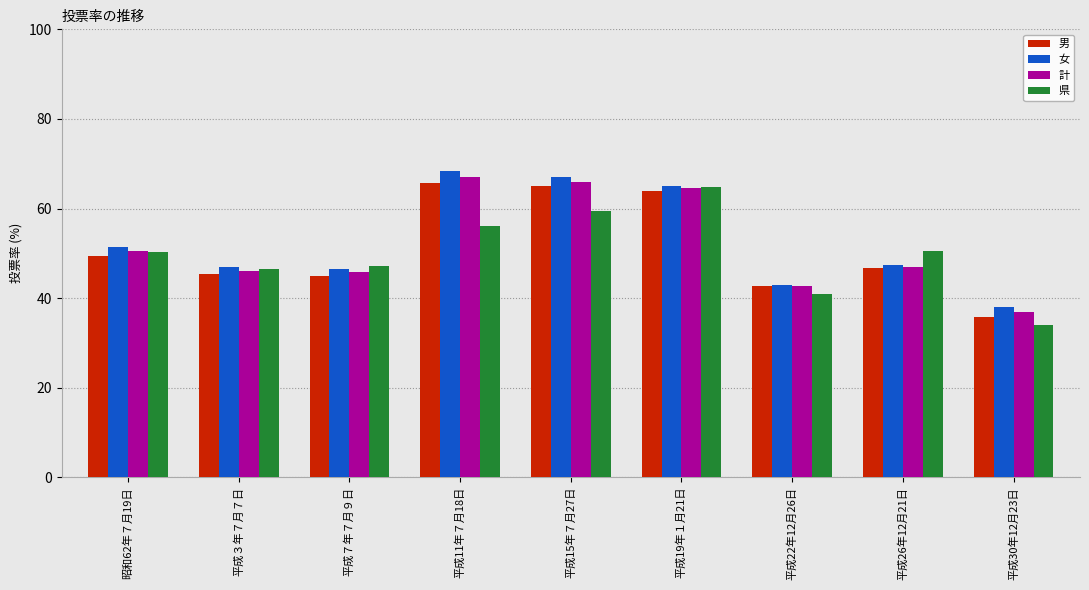

What is the average value of the 男 series?

51.0